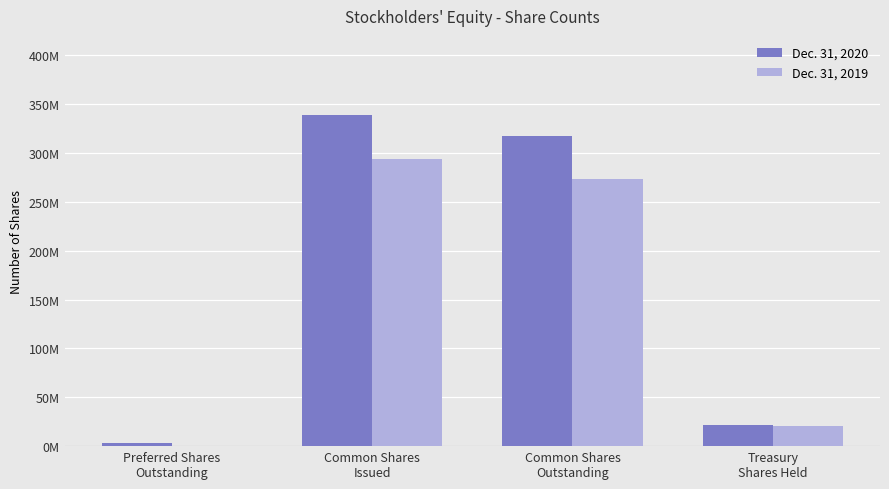

Reading right to left, list all the values displayed in this chart.

Dec. 31, 2020: Treasury
Shares Held=21365000	Common Shares
Outstanding=317297000	Common Shares
Issued=338662000	Preferred Shares
Outstanding=3340000
Dec. 31, 2019: Treasury
Shares Held=20587000	Common Shares
Outstanding=273733000	Common Shares
Issued=294319000	Preferred Shares
Outstanding=0